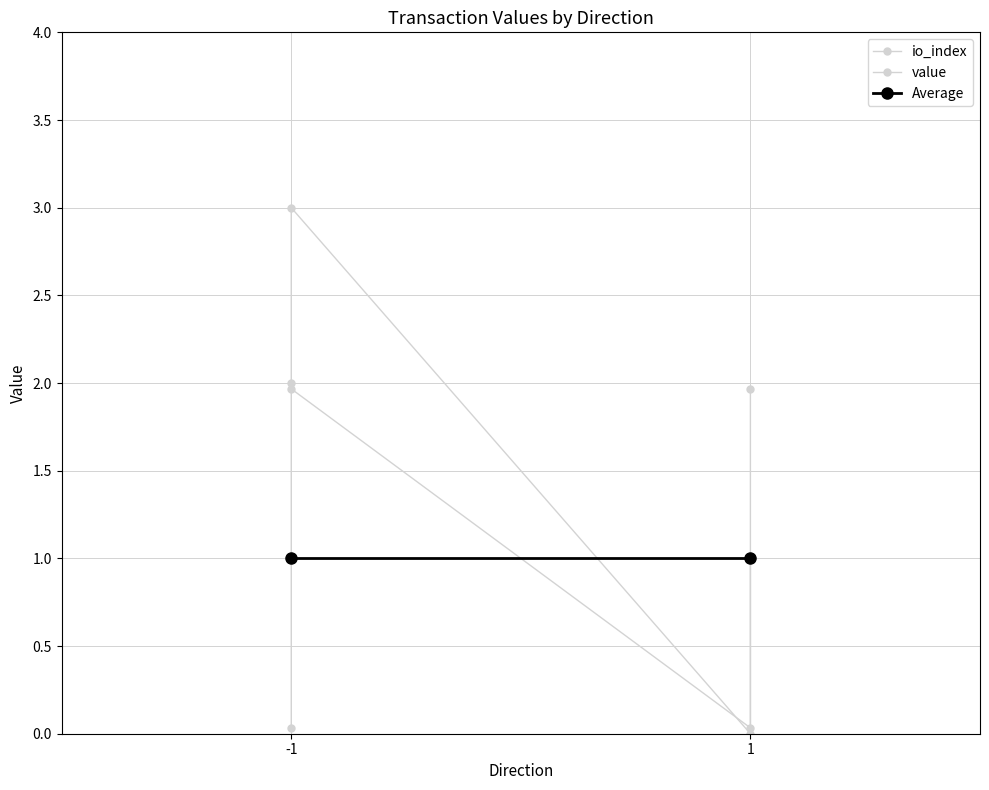

At -1, list the series in order from smallest to largest.

value, io_index